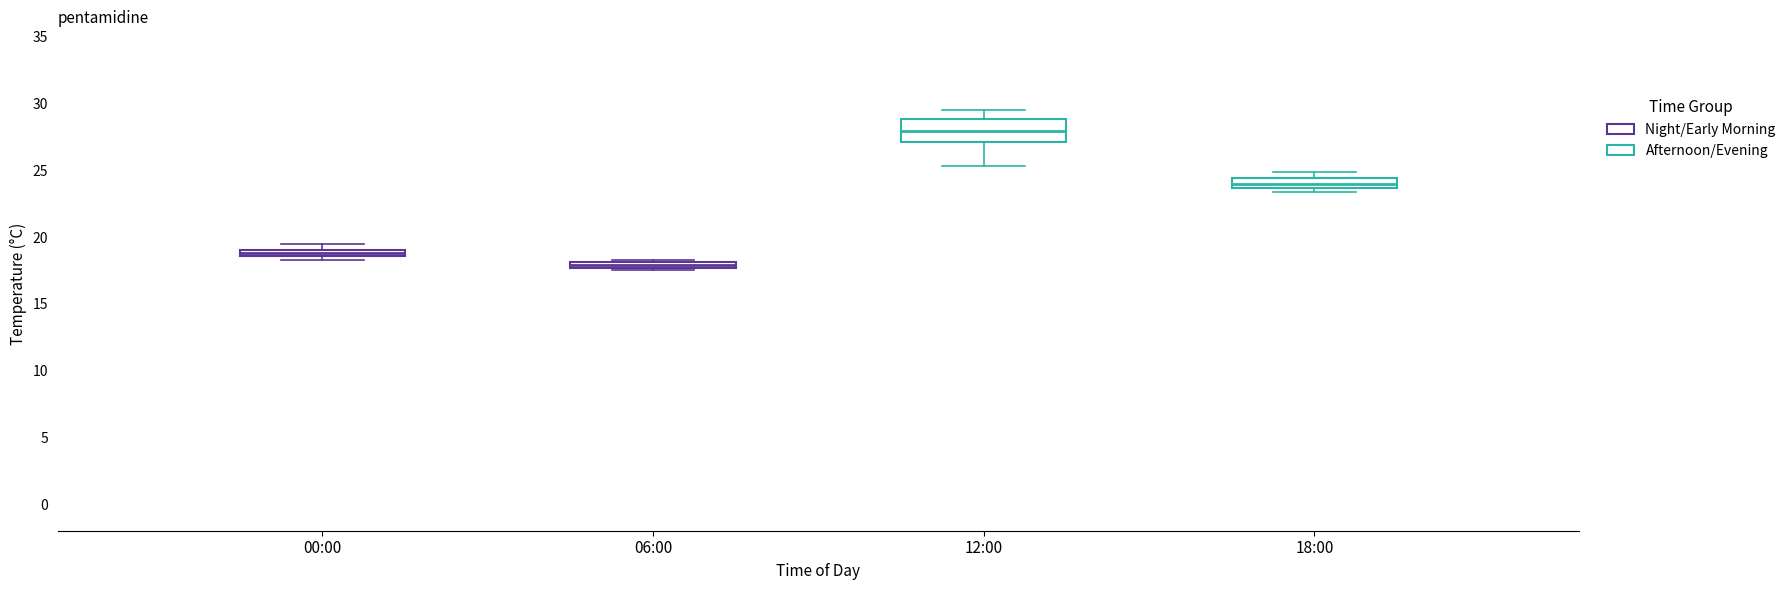

Where does the median line of the box for 18:00 sit on the y-axis? The values are not printed on the chart, so give them approximately, as read against the axis.

24.0